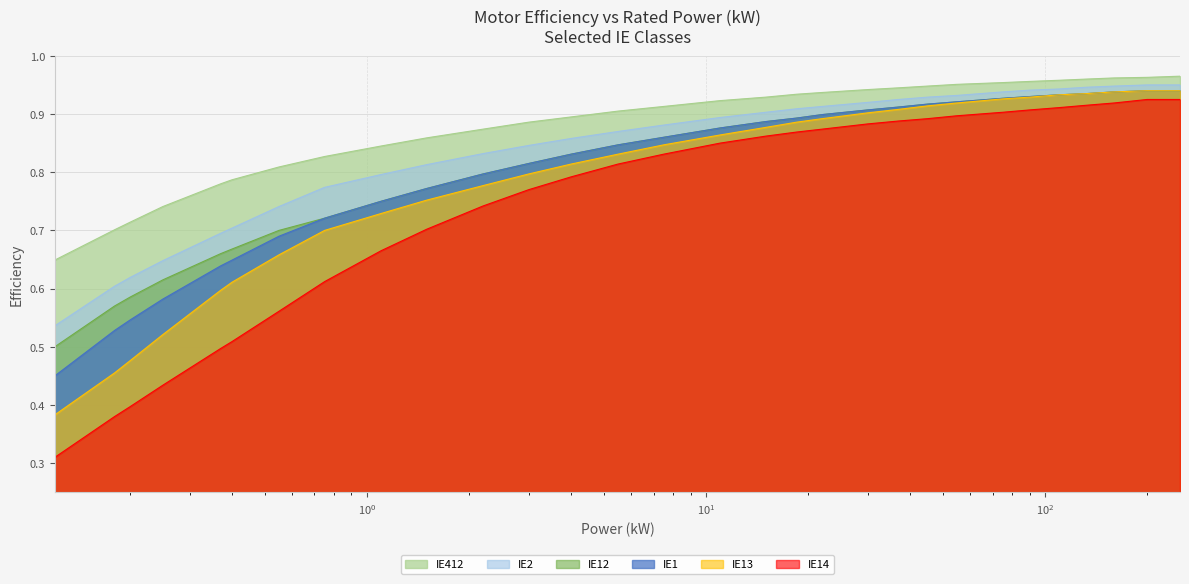

What is the value of the IE13 point at the 6th from the left?

0.6